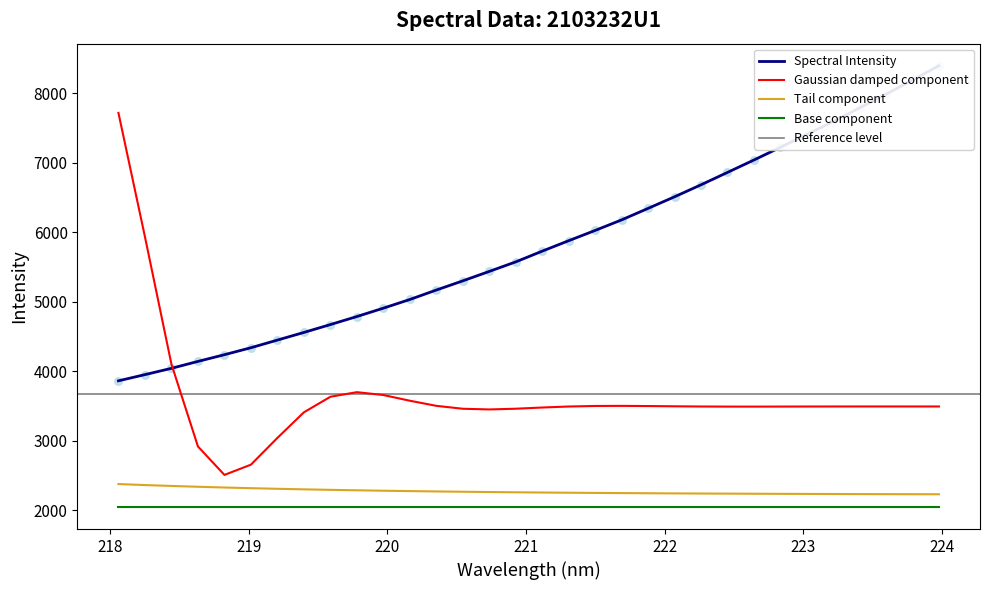

What is the lowest value of the Tail component series?

2229.6